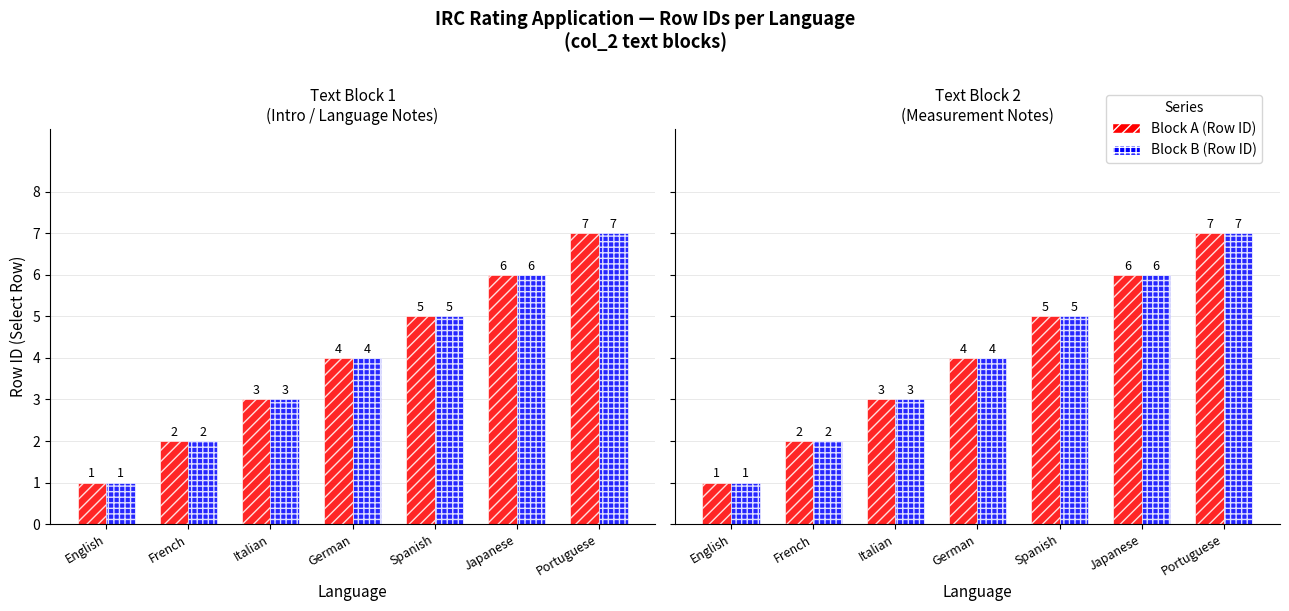

Reading left to right, transcribe all the data shown in this chart.

Block A (Row ID): 1	2	3	4	5	6	7
Block B (Row ID): 1	2	3	4	5	6	7